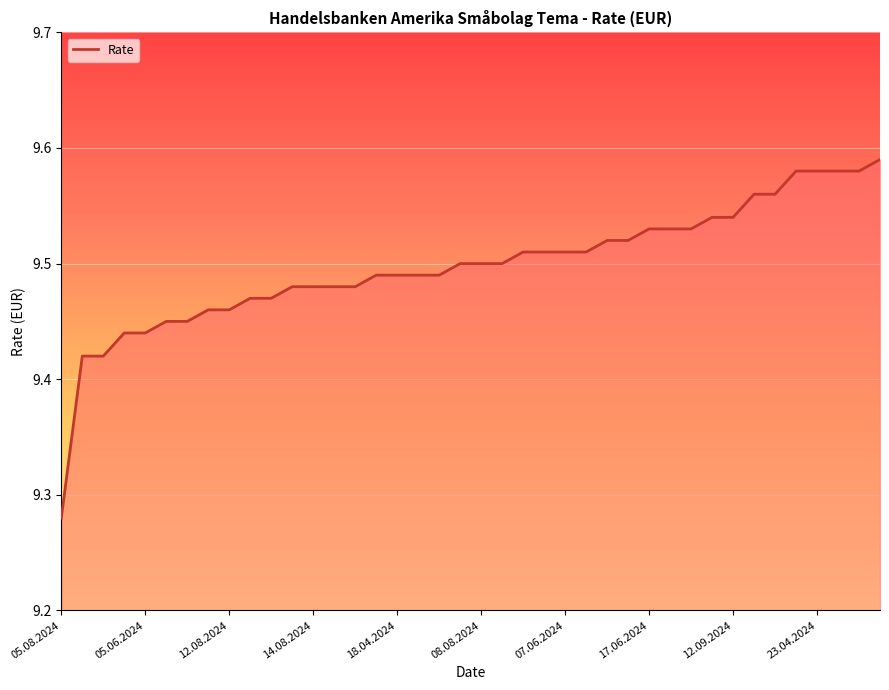

What is the difference between the maximum and minimum values?

0.3